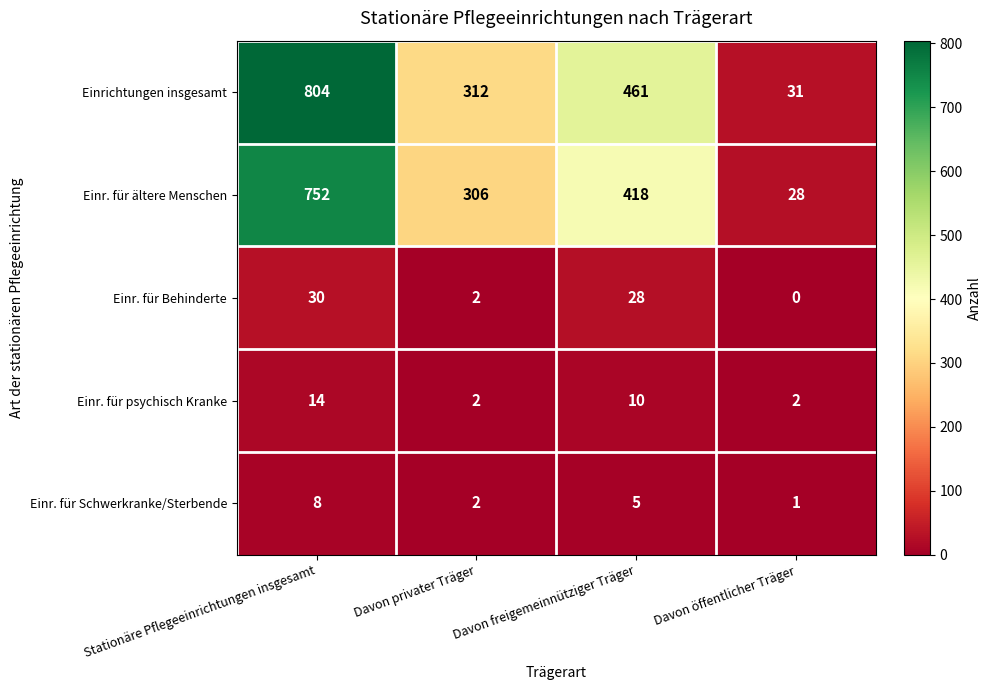

True or false: Einr. für Behinderte has a value of 28 at Davon freigemeinnütziger Träger.

True